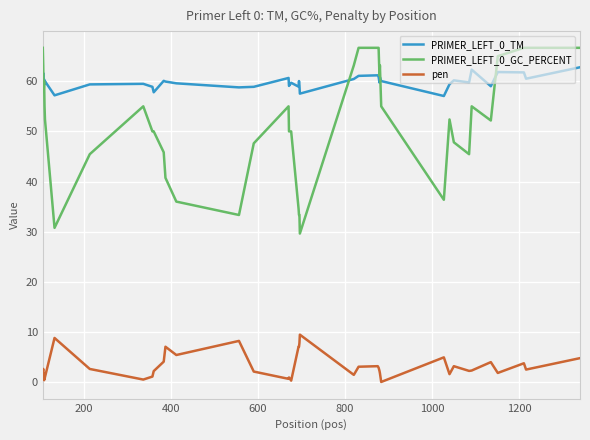

What is the greatest value displayed?

66.7